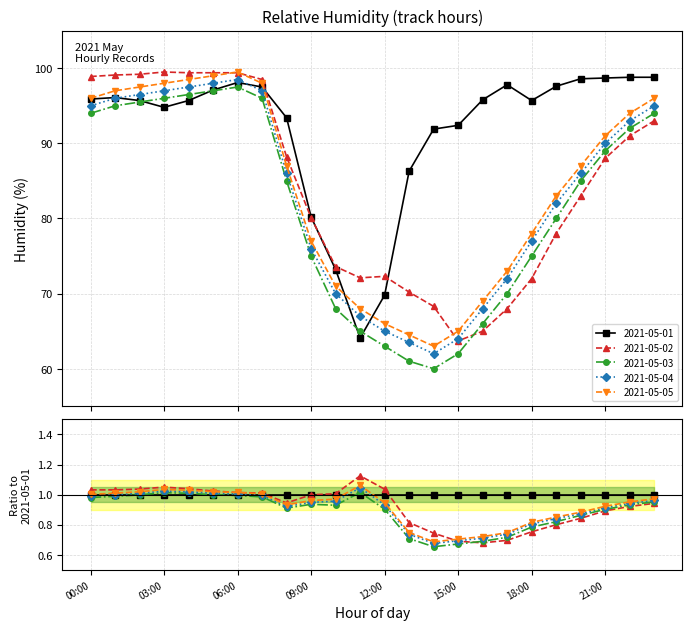

Which series changed the most between 10:00 and 14:00?

2021-05-01